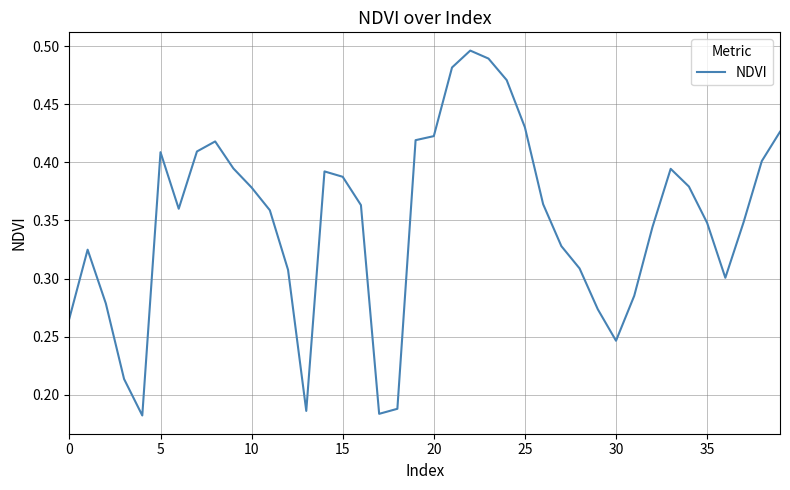

How many values are between 0 and 1?

40